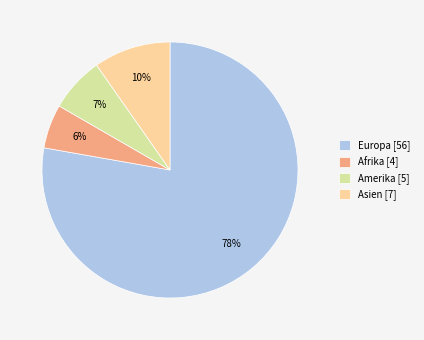

What is the smallest slice in the pie chart?

Afrika [4]